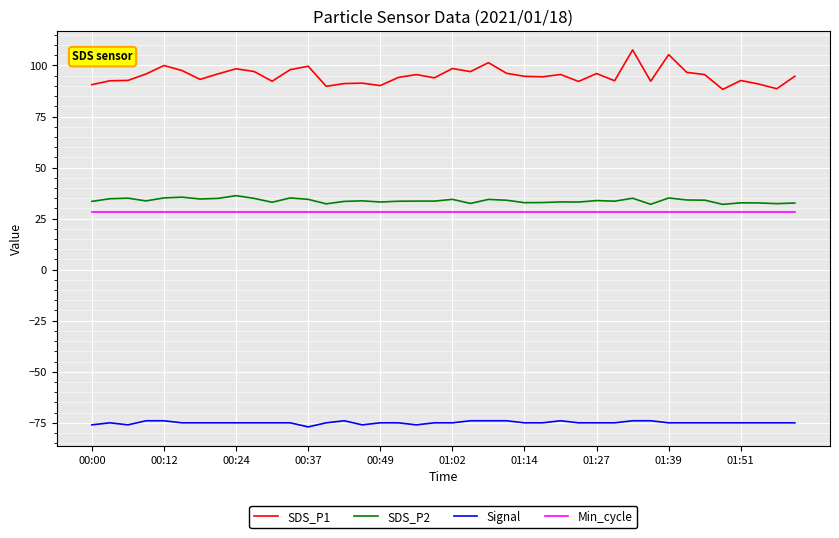

Which series has the largest range (max minus min)?

SDS_P1